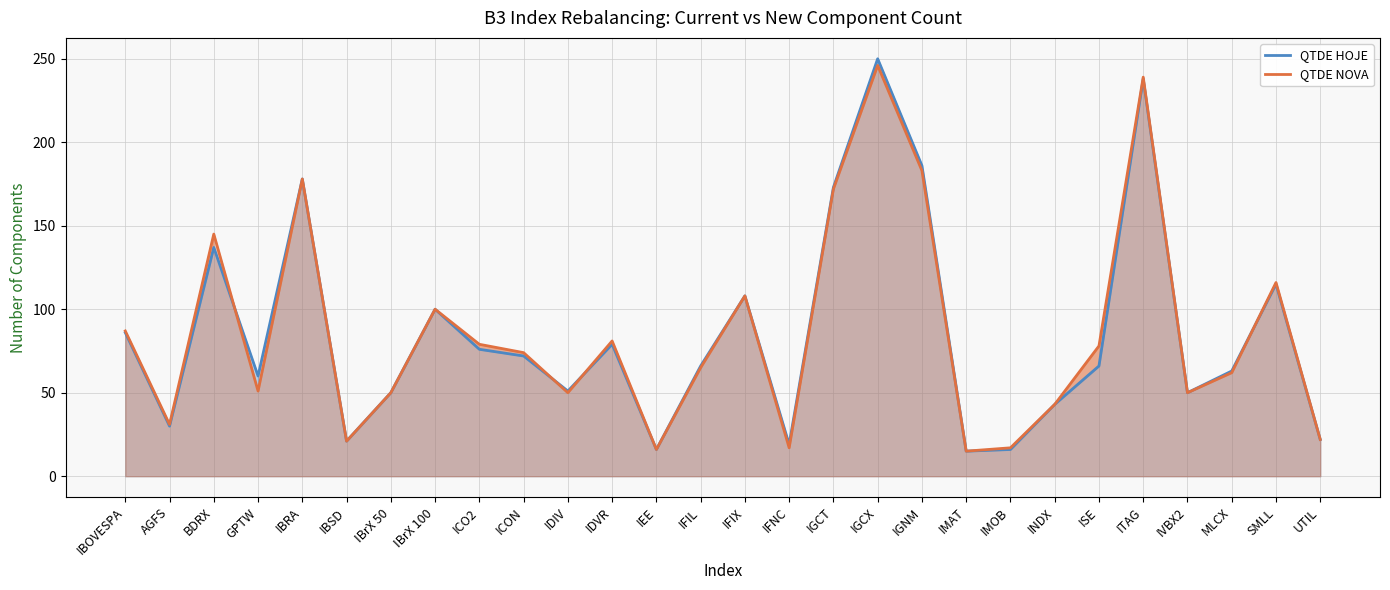

At which label does QTDE HOJE reach its minimum?

IMAT